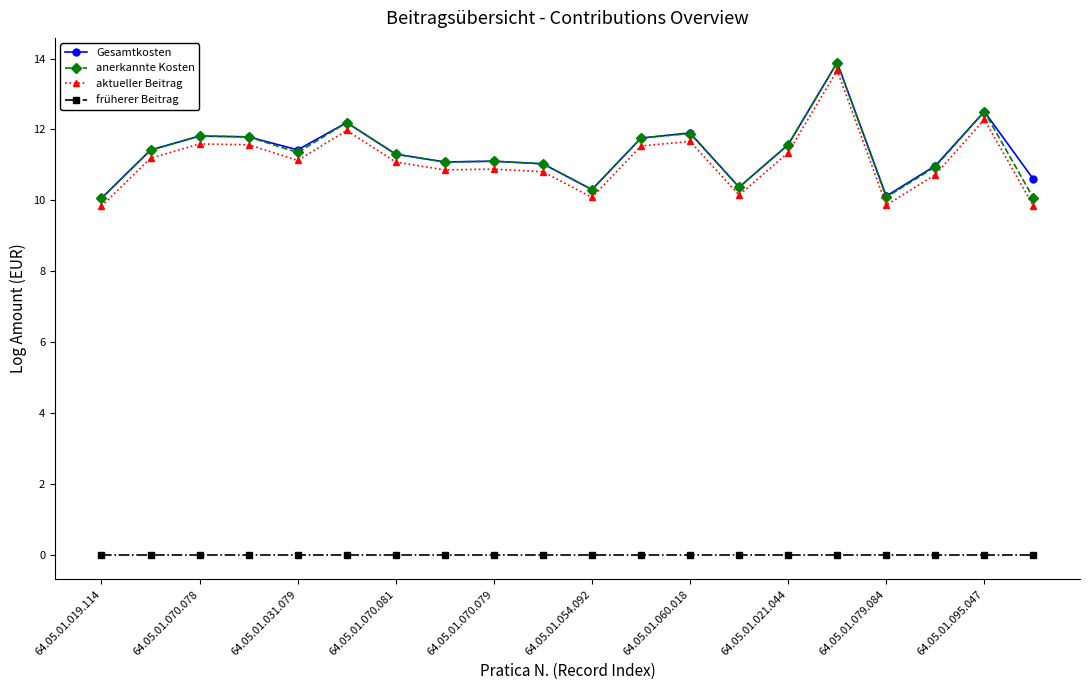

What is the greatest value displayed?

13.9